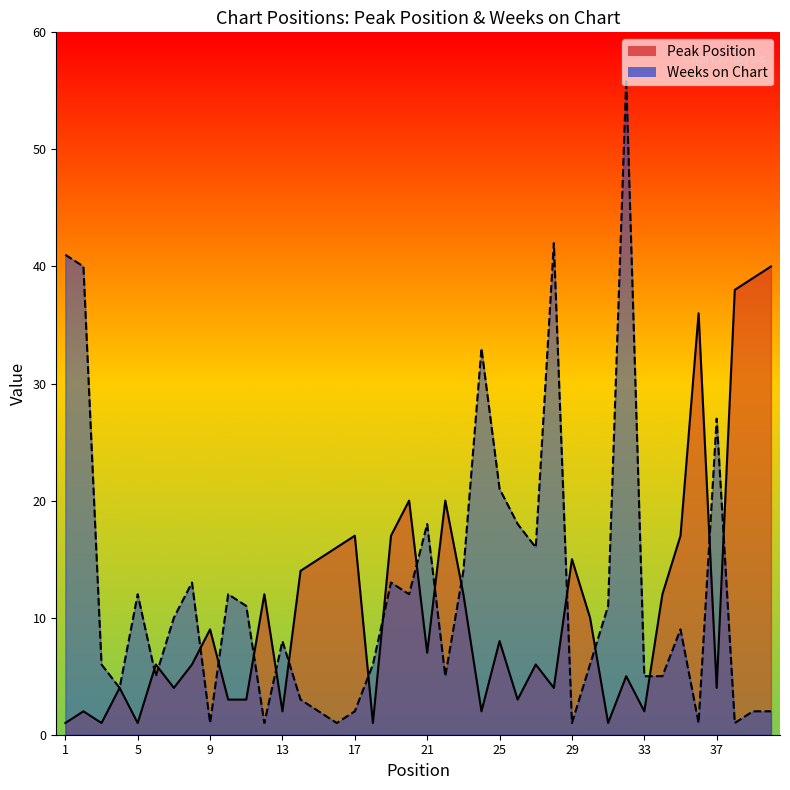

Reading left to right, what are all the values shown in this chart?

Peak Position: 1	2	1	4	1	6	4	6	9	3	3	12	2	14	15	16	17	1	17	20	7	20	12	2	8	3	6	4	15	10	1	5	2	12	17	36	4	38	39	40
Weeks on Chart: 41	40	6	4	12	5	10	13	1	12	11	1	8	3	2	1	2	6	13	12	18	5	14	33	21	18	16	42	1	6	11	56	5	5	9	1	27	1	2	2